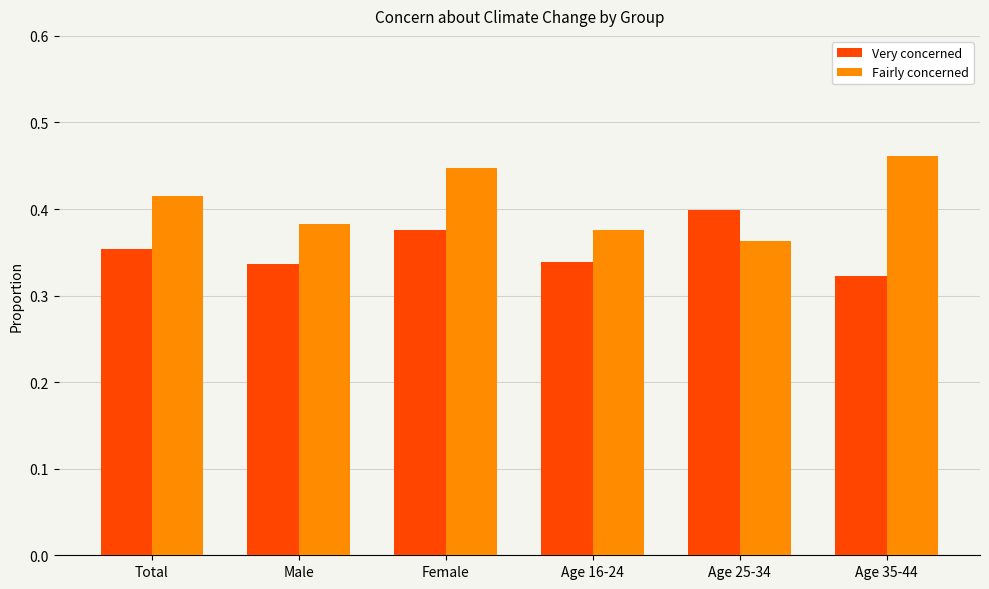

Where is Fairly concerned nearest to the value 0?

Age 25-34